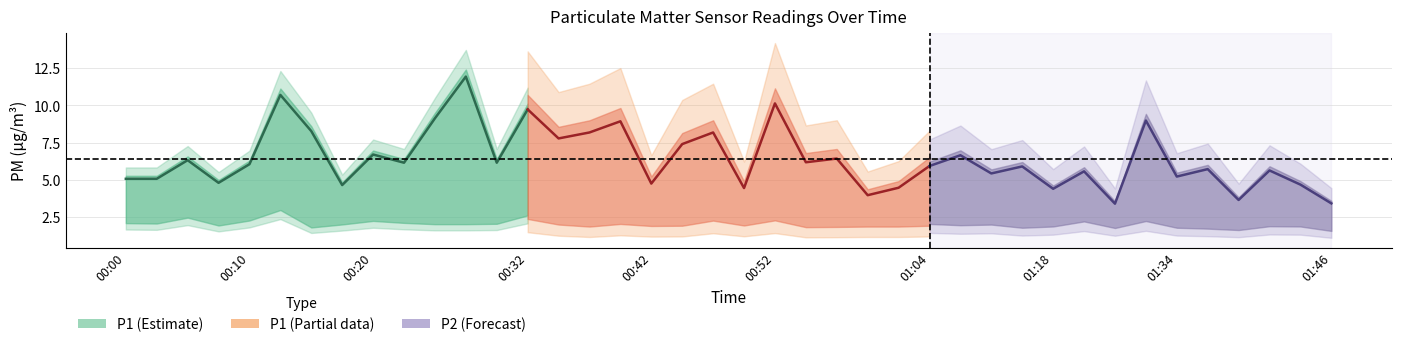

What is the label of the 6th point from the left?

00:52